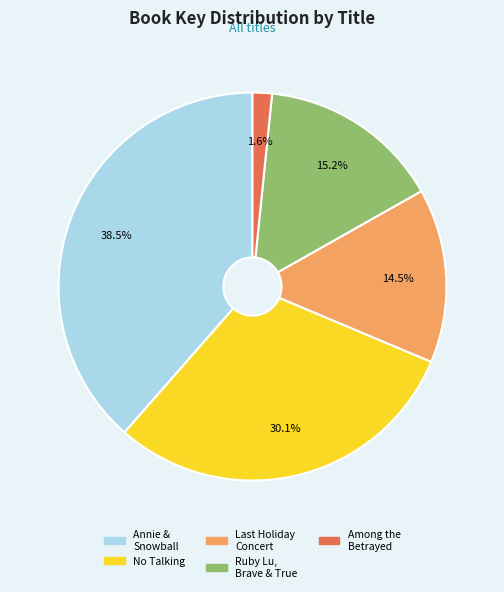

Does any single category account for the majority?

No